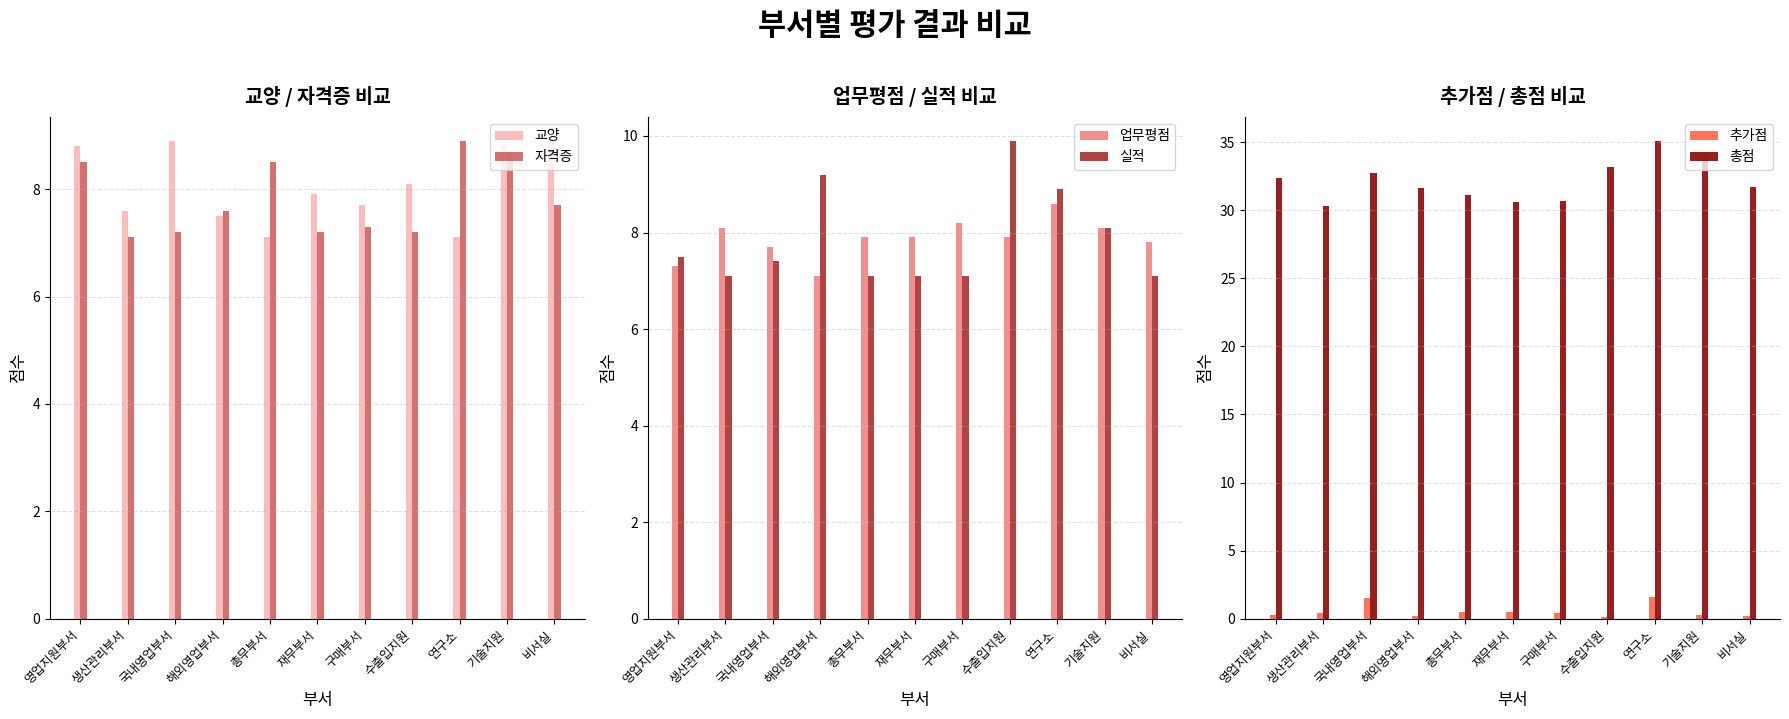

Between 재무부서 and 수출입지원, which is larger?

수출입지원